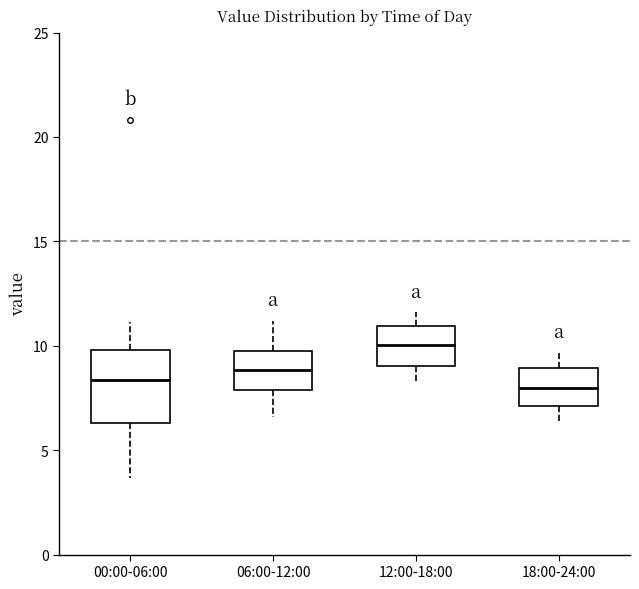

Which box is the tallest, from its lower edge to its upper edge?

00:00-06:00